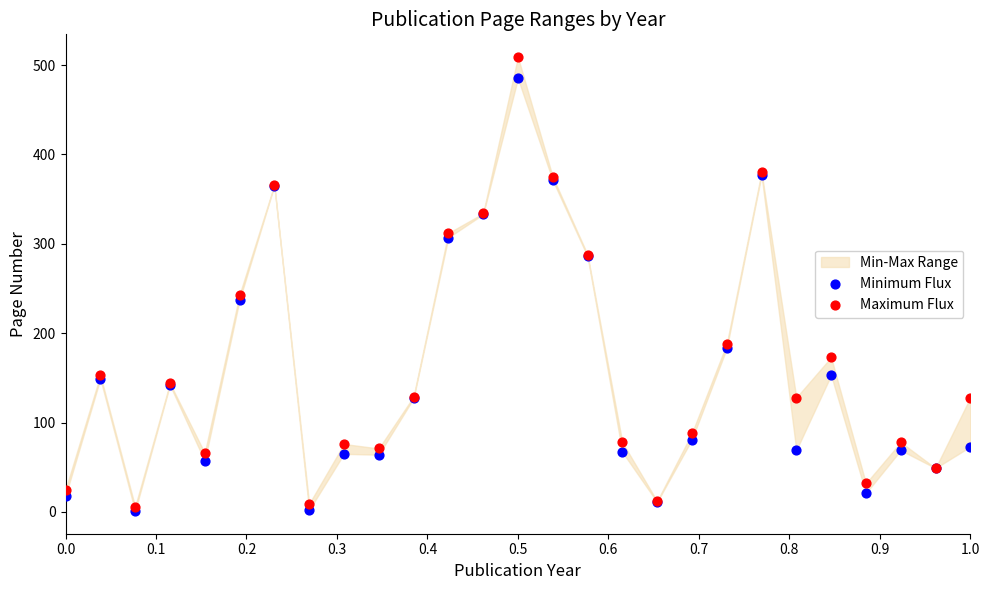

In the Maximum Flux series, what Y value is closest to 257?

243